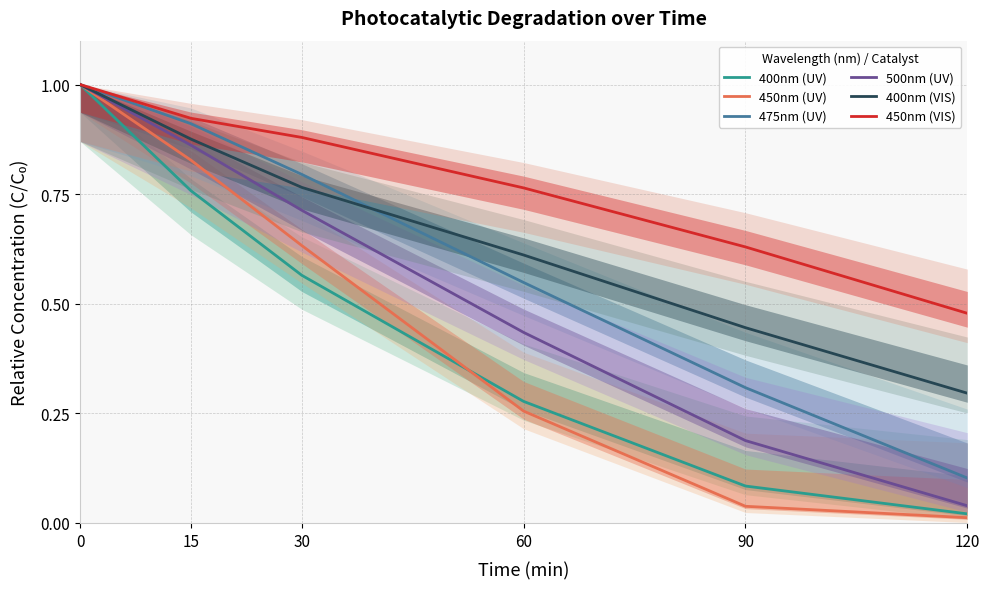

Between 60 and 120, which series saw the biggest shift?

475nm (UV)